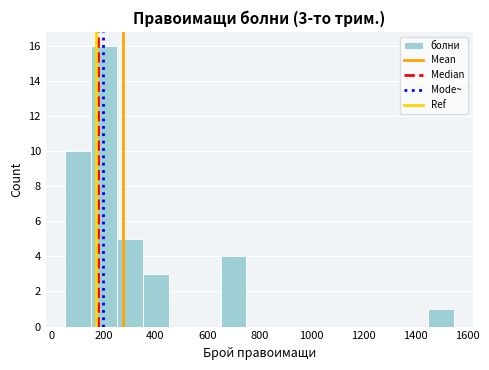

Which range on the x-axis has the tallest bar?

160 to 260